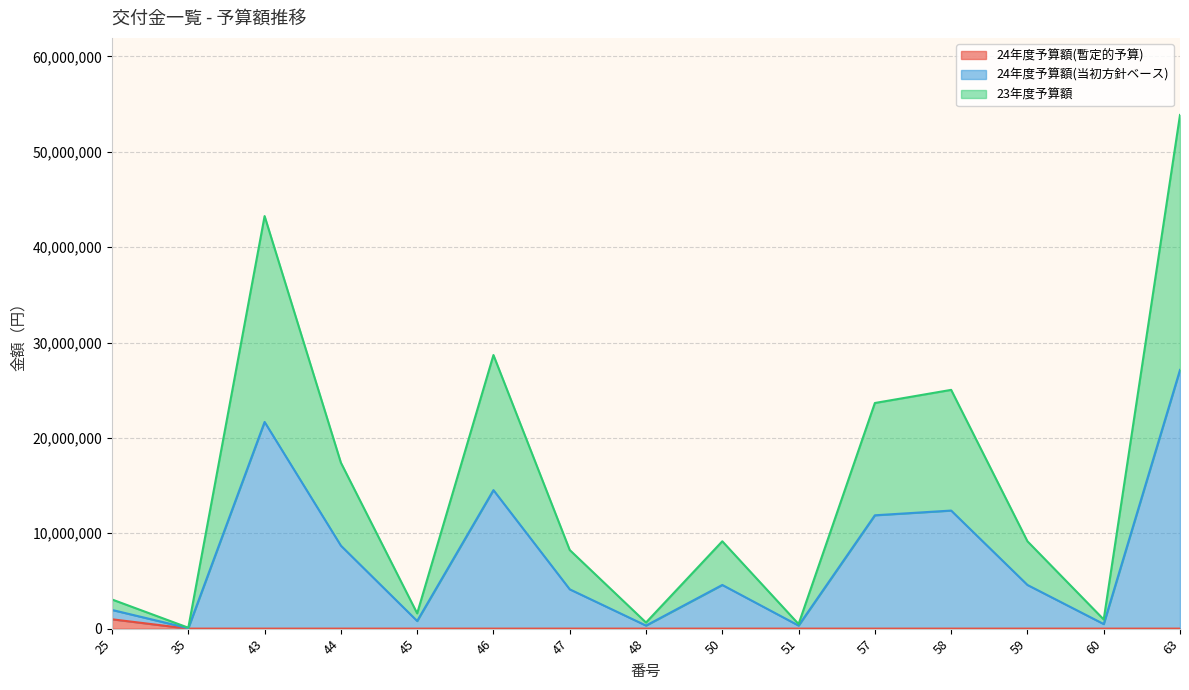

True or false: 24年度予算額(暫定的予算) and 24年度予算額(当初方針ベース) intersect in this chart.

False